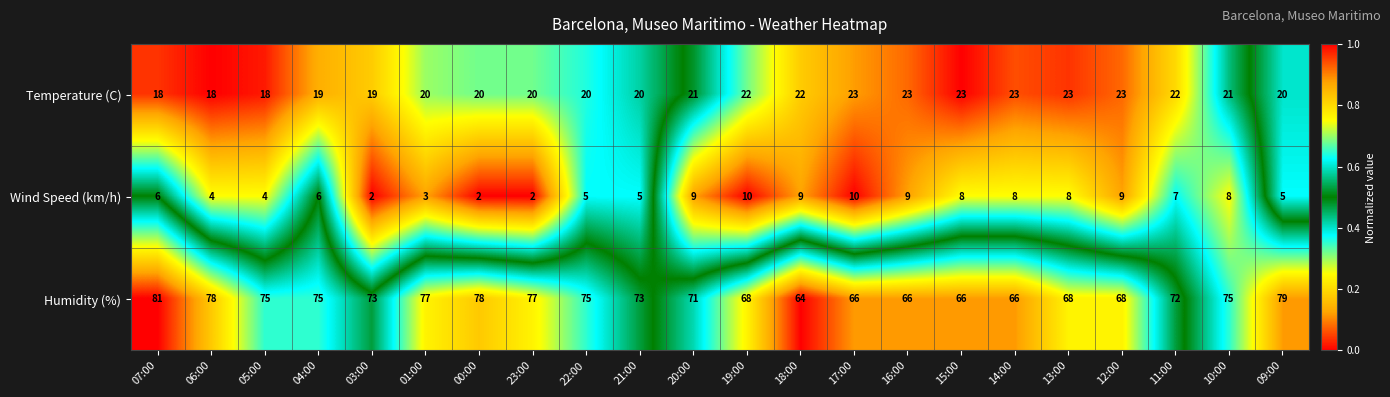

What is the difference between the Humidity (%) values at 11:00 and 05:00?

3